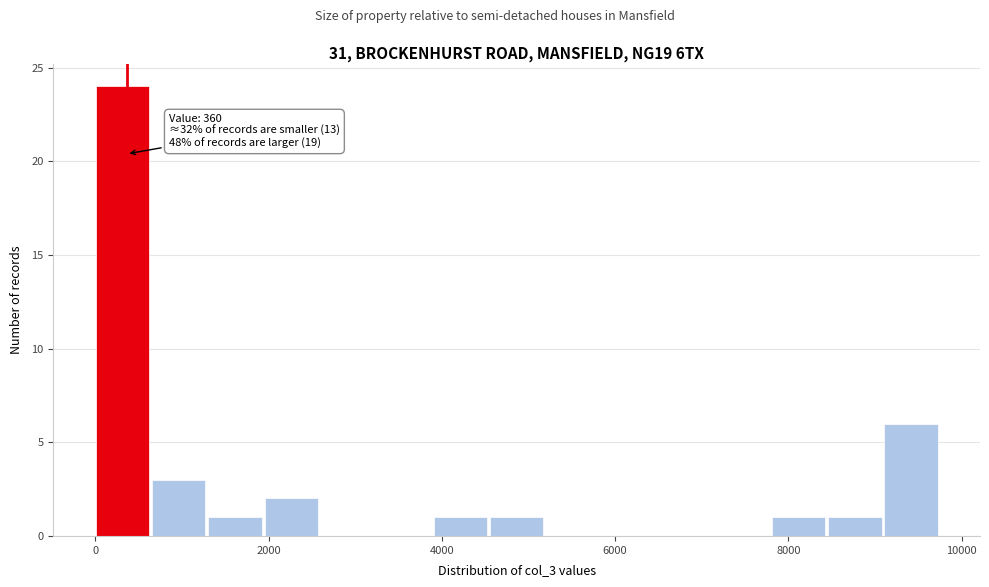

Around what value on the x-axis is the tallest bar? Give the approximate position of its centre, as read against the axis.

400